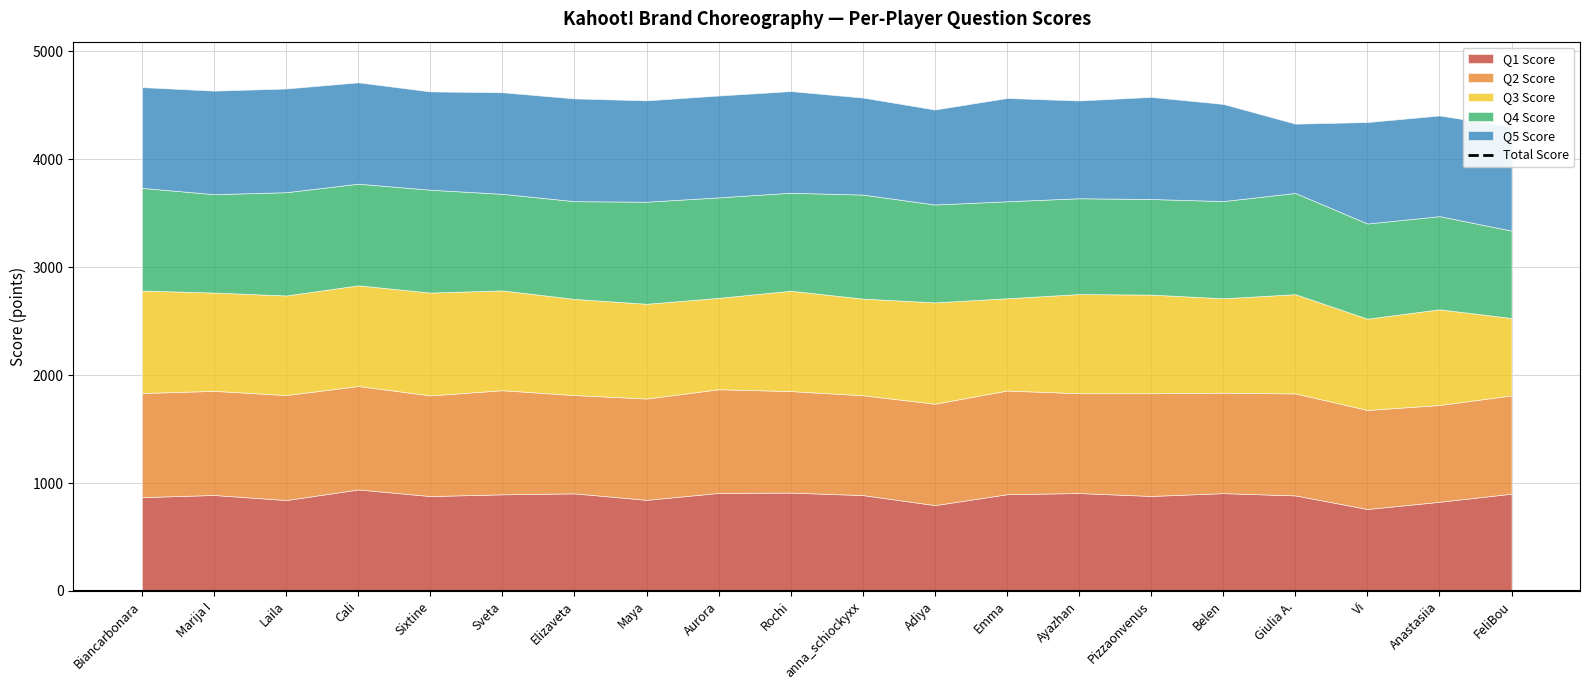

At which category does the chart reach its peak across all series?

Biancarbonara